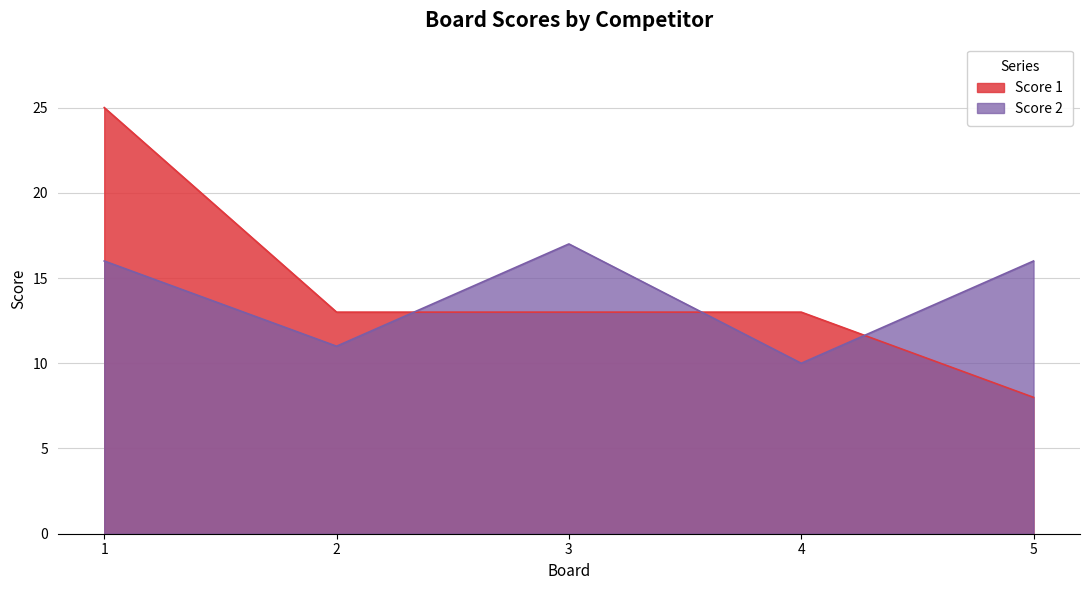

What is the difference between the Score 1 values at 3 and 1?

12